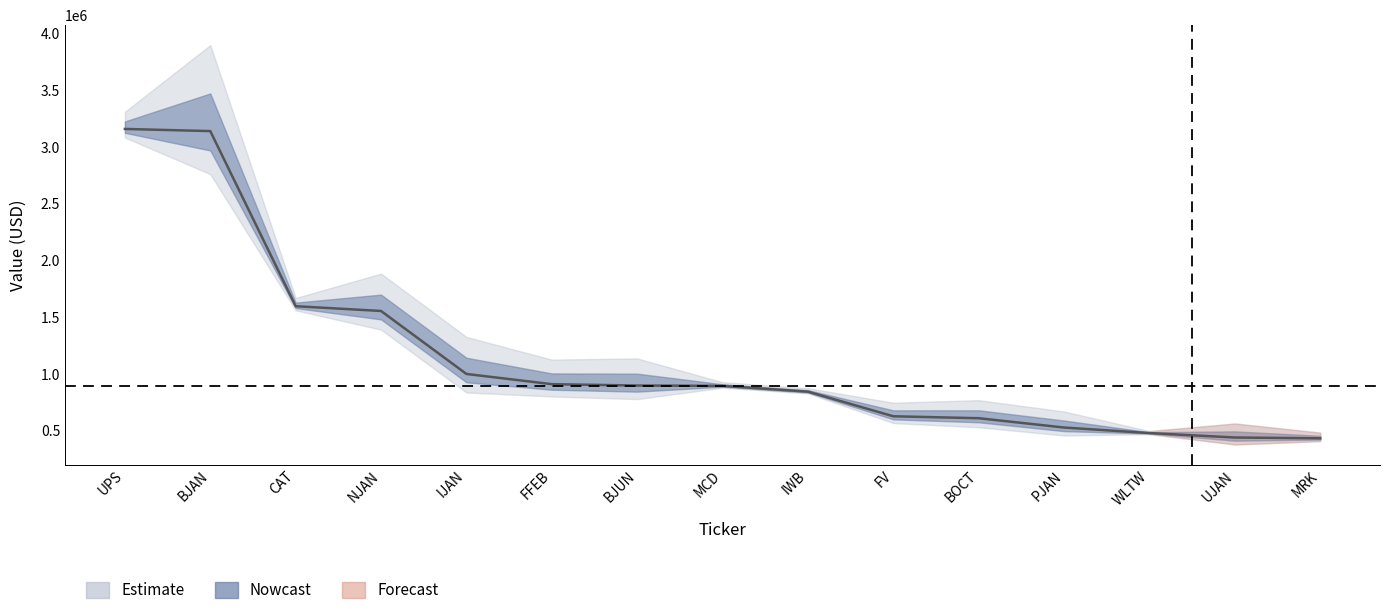

True or false: the data shows 441000 at UJAN.

True